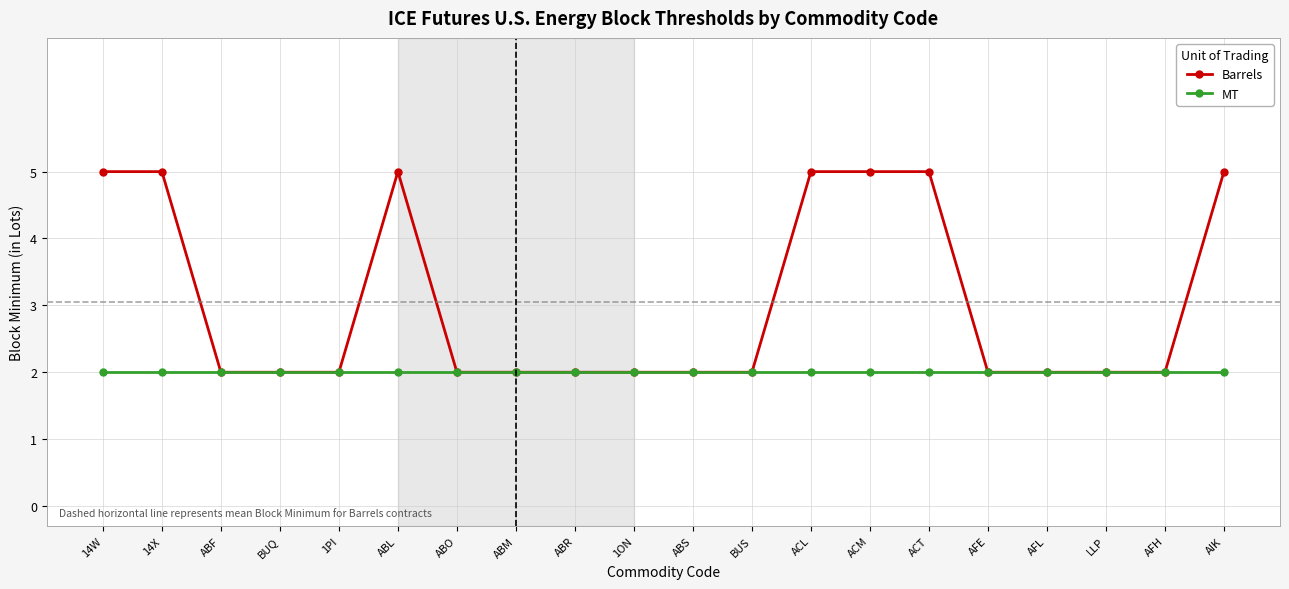

True or false: Barrels has more than 0 points higher than both neighbors.

True